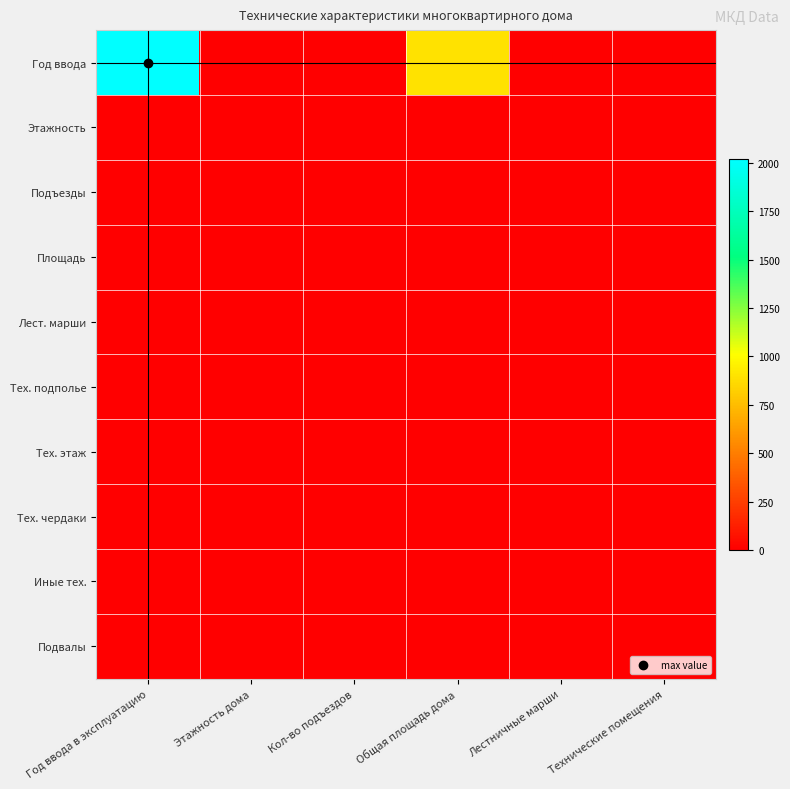

At which category is the sum across all series the highest?

Год ввода в эксплуатацию